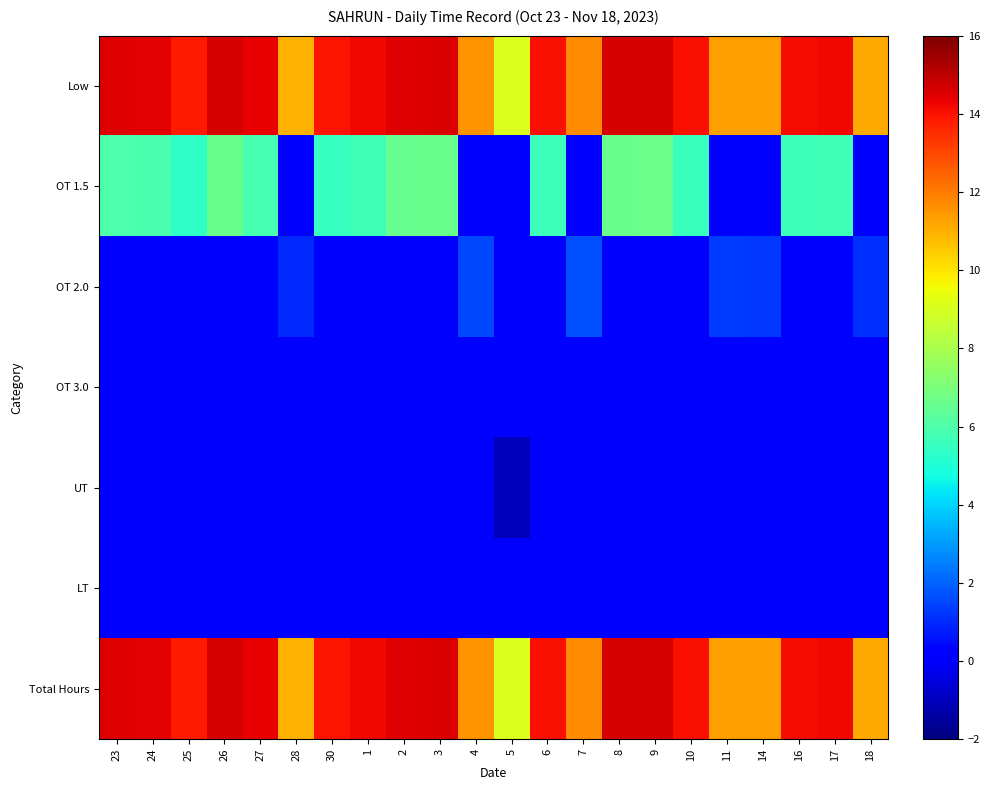

Reading left to right, list all the values displayed in this chart.

Low: 23=14.5	24=14.4	25=13.8	26=14.6	27=14.4	28=11.0	30=14.0	1=14.2	2=14.5	3=14.6	4=11.6	5=9.1	6=14.1	7=11.7	8=14.6	9=14.7	10=14.1	11=11.3	14=11.3	16=14.1	17=14.2	18=11.1
OT 1.5: 23=6.0	24=5.9	25=5.3	26=6.6	27=5.9	28=0.0	30=5.5	1=5.7	2=6.5	3=6.6	4=0.0	5=0.0	6=5.6	7=0.0	8=6.6	9=6.7	10=5.5	11=0.0	14=0.0	16=5.6	17=5.7	18=0.0
OT 2.0: 23=0.0	24=0.0	25=0.0	26=0.0	27=0.0	28=1.0	30=0.0	1=0.0	2=0.0	3=0.0	4=1.6	5=0.0	6=0.0	7=1.7	8=0.0	9=0.0	10=0.0	11=1.3	14=1.3	16=0.0	17=0.0	18=1.1
OT 3.0: 23=0.0	24=0.0	25=0.0	26=0.0	27=0.0	28=0.0	30=0.0	1=0.0	2=0.0	3=0.0	4=0.0	5=0.0	6=0.0	7=0.0	8=0.0	9=0.0	10=0.0	11=0.0	14=0.0	16=0.0	17=0.0	18=0.0
UT: 23=0.0	24=0.0	25=0.0	26=0.0	27=0.0	28=0.0	30=0.0	1=0.0	2=0.0	3=0.0	4=0.0	5=-1.1	6=0.0	7=0.0	8=0.0	9=0.0	10=0.0	11=0.0	14=0.0	16=0.0	17=0.0	18=0.0
LT: 23=0.0	24=0.0	25=0.0	26=0.0	27=0.0	28=0.0	30=0.0	1=0.0	2=0.0	3=0.0	4=0.0	5=0.0	6=0.0	7=0.0	8=0.0	9=0.0	10=0.0	11=0.0	14=0.0	16=0.0	17=0.0	18=0.0
Total Hours: 23=14.5	24=14.4	25=13.8	26=14.6	27=14.4	28=11.0	30=14.0	1=14.2	2=14.5	3=14.6	4=11.6	5=9.1	6=14.1	7=11.7	8=14.6	9=14.7	10=14.1	11=11.3	14=11.3	16=14.1	17=14.2	18=11.1